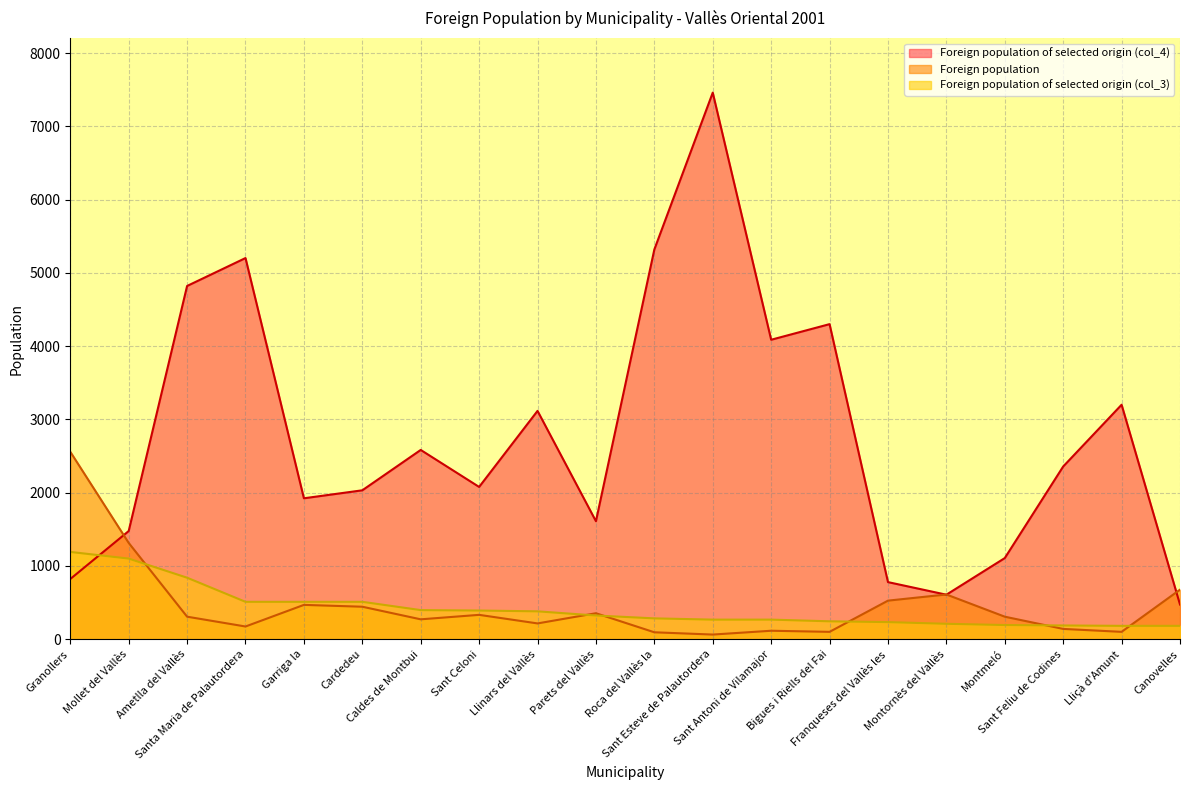

What is the maximum value shown in the chart?

7460